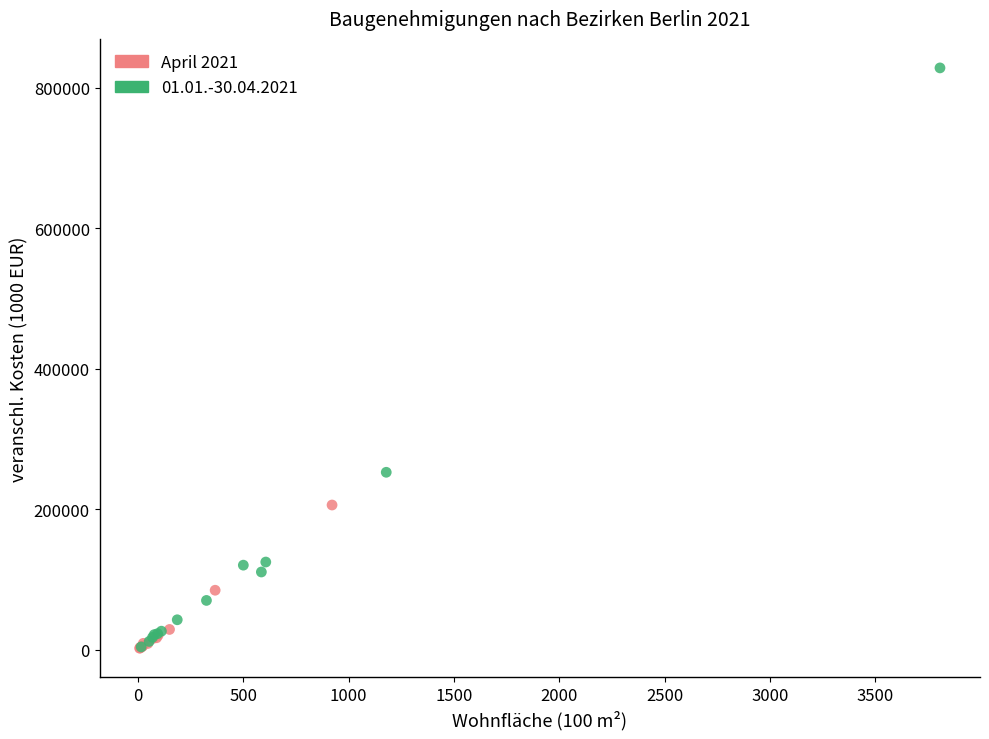

Which series has the widest spread of Y values?

01.01.-30.04.2021